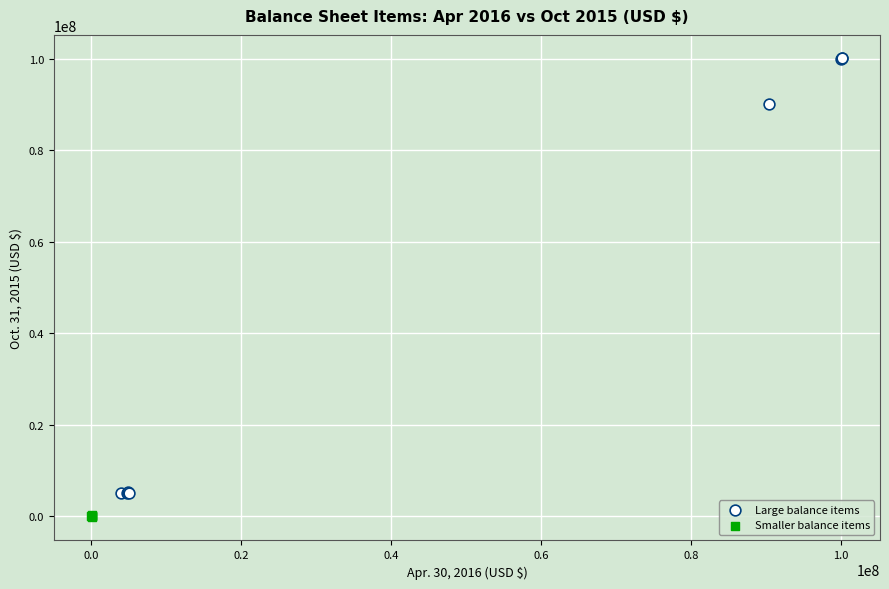

Which series contains the lowest Y value?

Smaller balance items